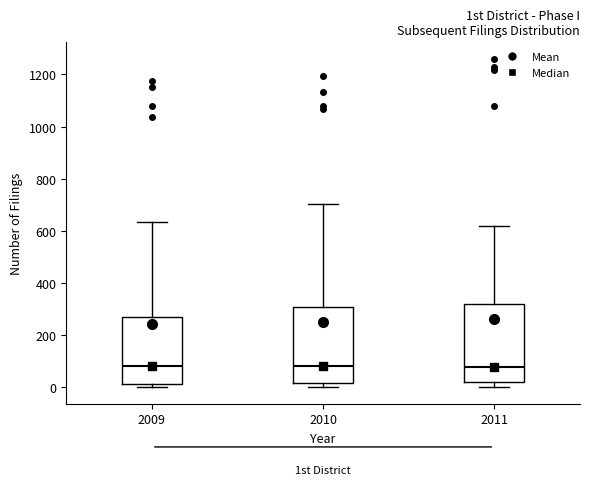

Reading left to right, read every box against the y-axis: the position of its median line, the range the box covers, and the ends of its whiskers. The values are not printed on the chart, so give them approximately, as read against the axis.

2009: median 80, box 20 to 260, whiskers 0 to 640
2010: median 80, box 20 to 300, whiskers 0 to 700
2011: median 80, box 20 to 320, whiskers 0 to 620